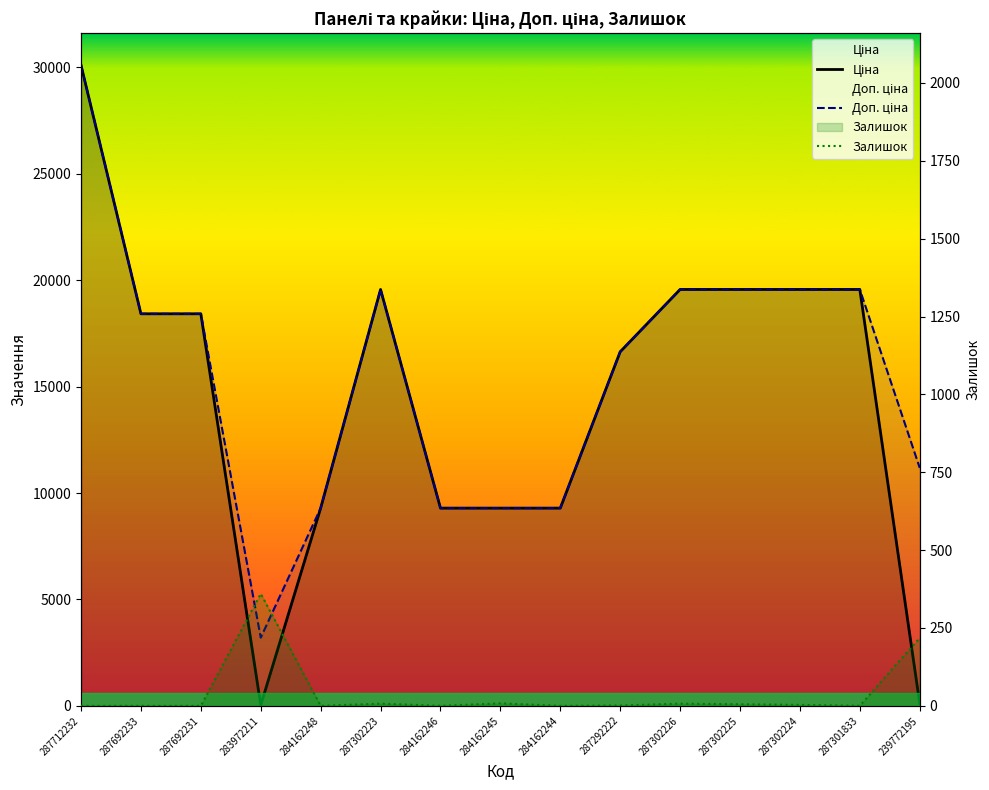

At which label does Залишок first exceed 1?

283972211